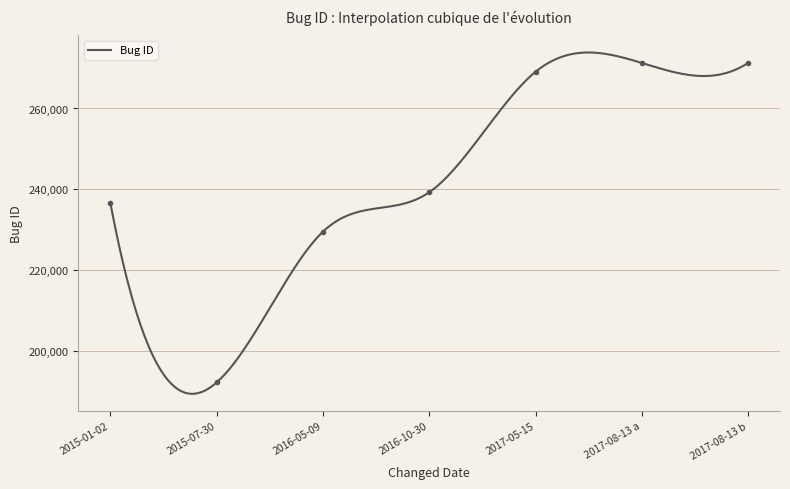

Approximately how many times larger is the value at 2016-05-09 compared to 2015-07-30?

1.2